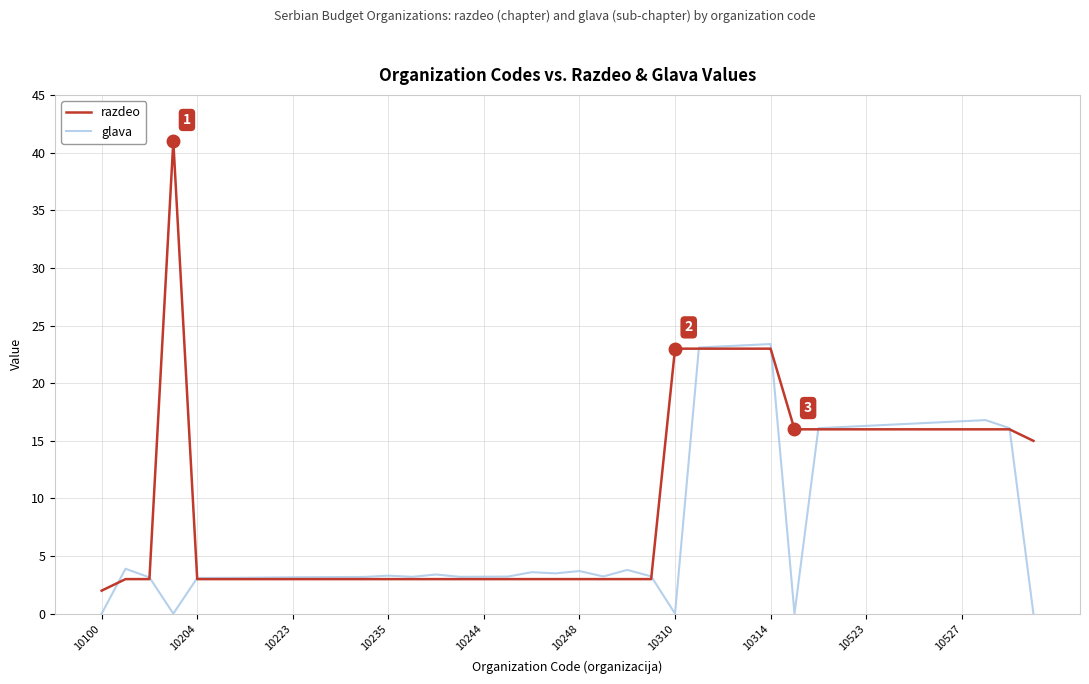

What is the lowest value of the razdeo series?

2.0